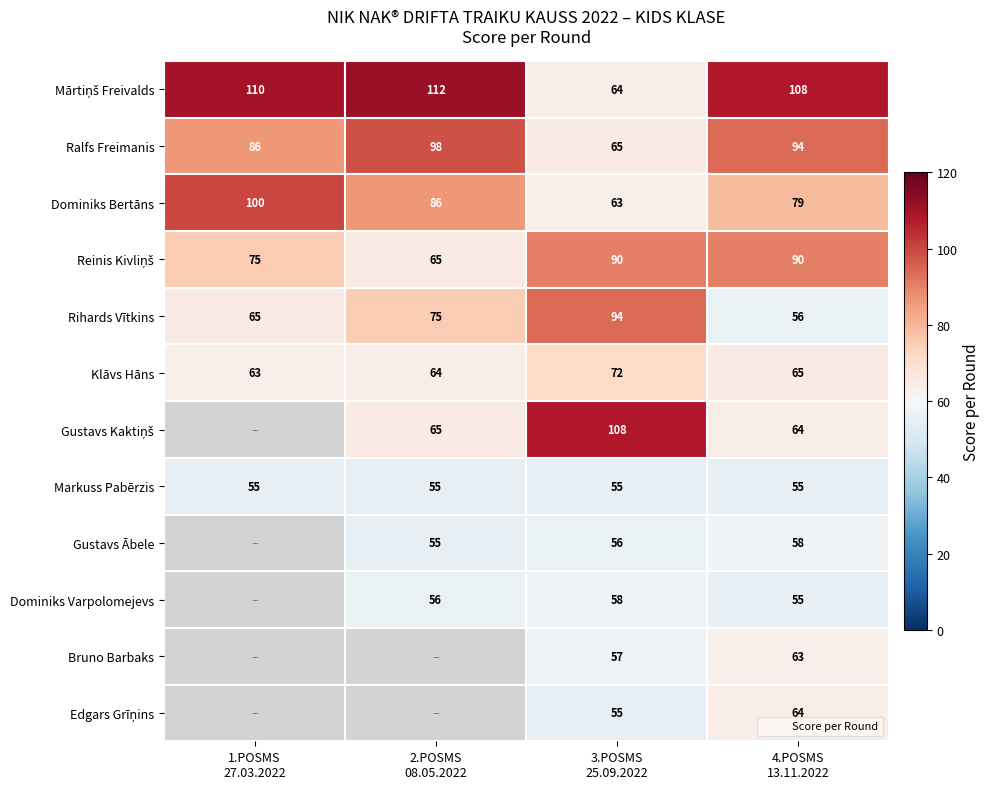

Which series has the largest total across all categories?

Mārtiņš Freivalds